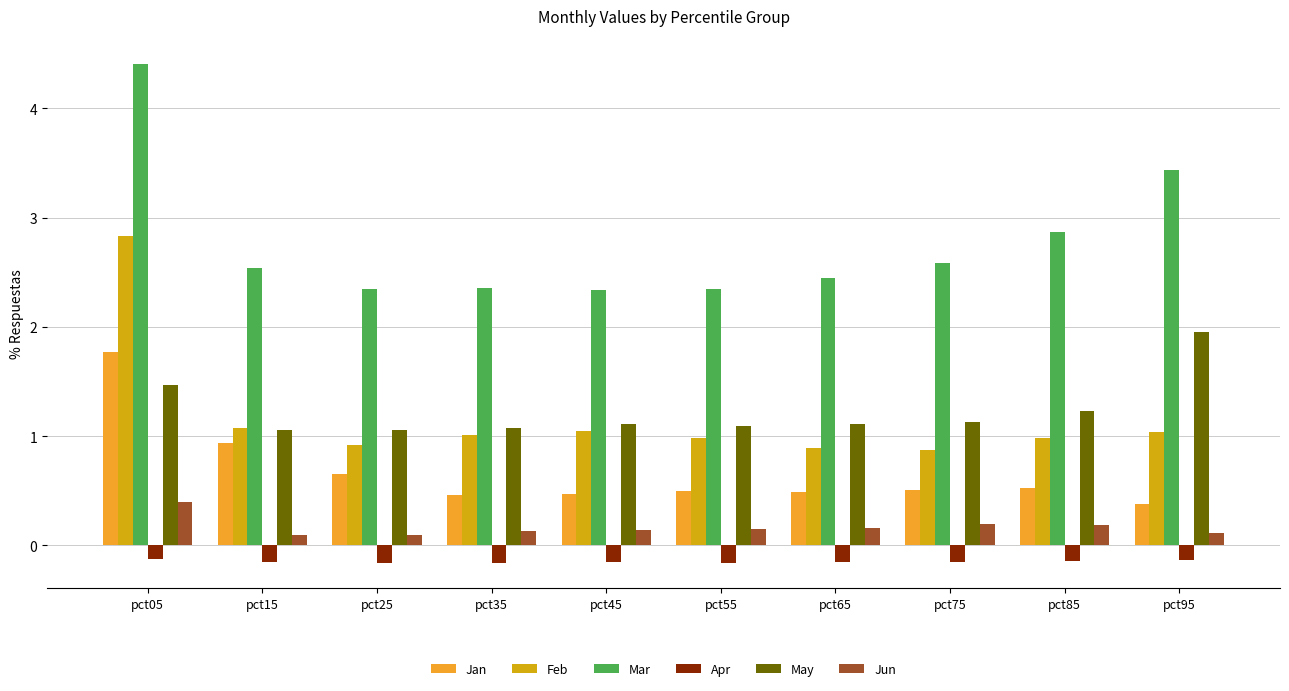

At how many categories does at least one series exceed 1?

10